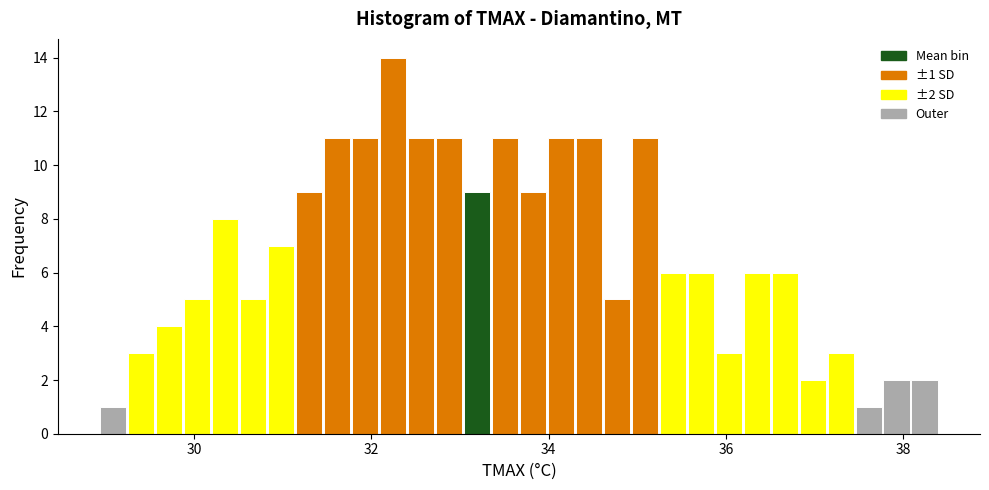

Around what value on the x-axis is the tallest bar? Give the approximate position of its centre, as read against the axis.

32.2